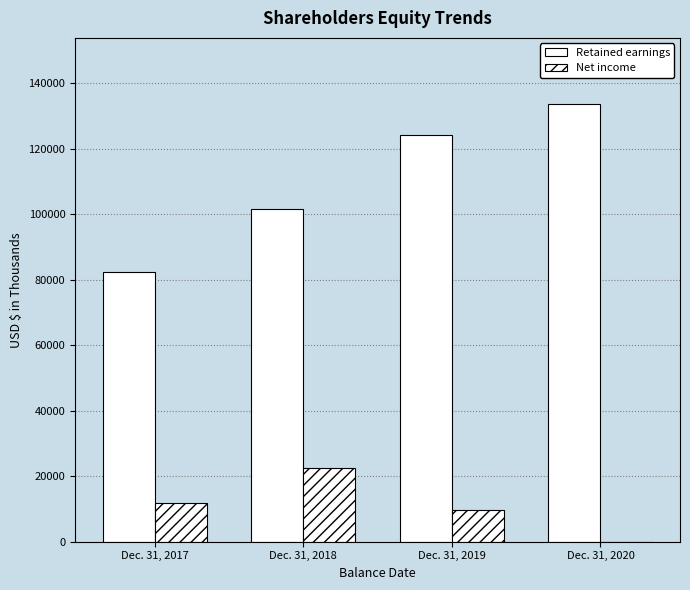

Are the bars horizontal?

No